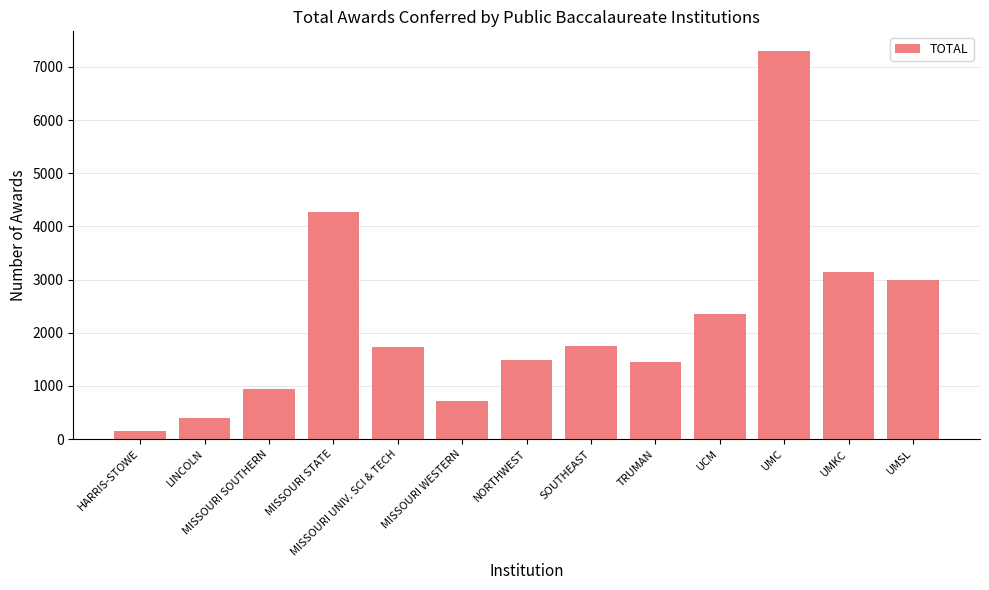

What is the minimum value shown in the chart?

142